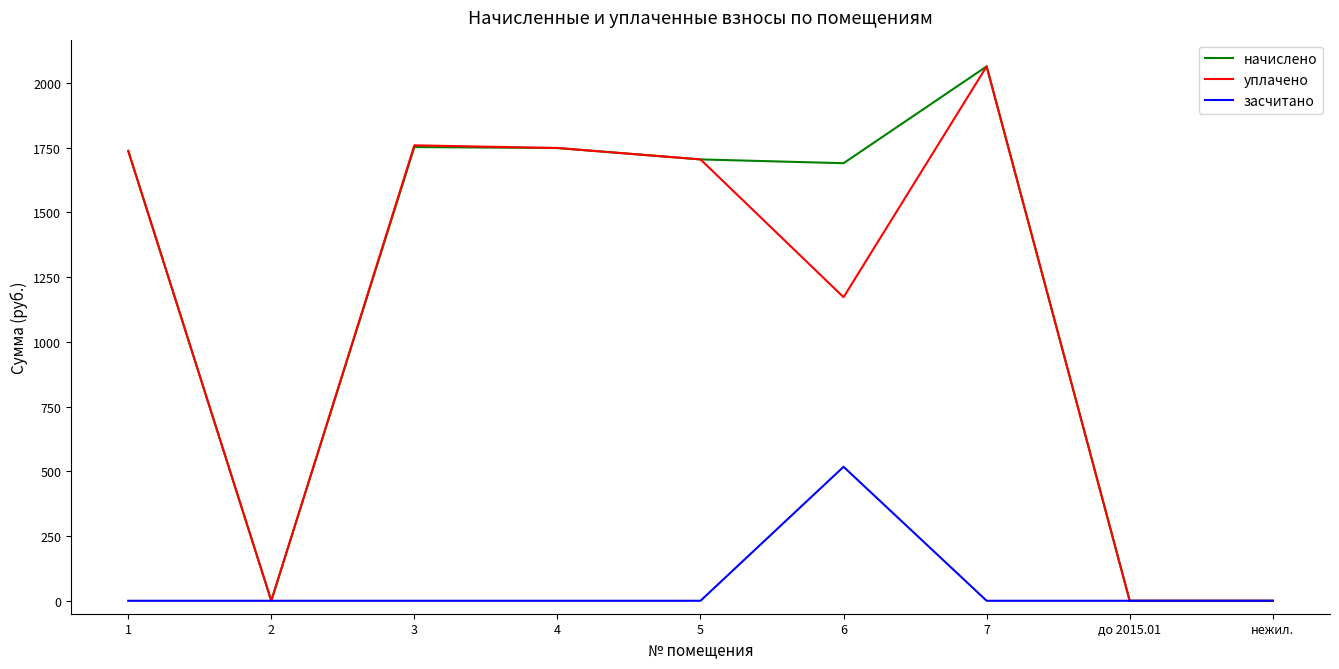

Does the chart display data point markers on the line(s)?

No